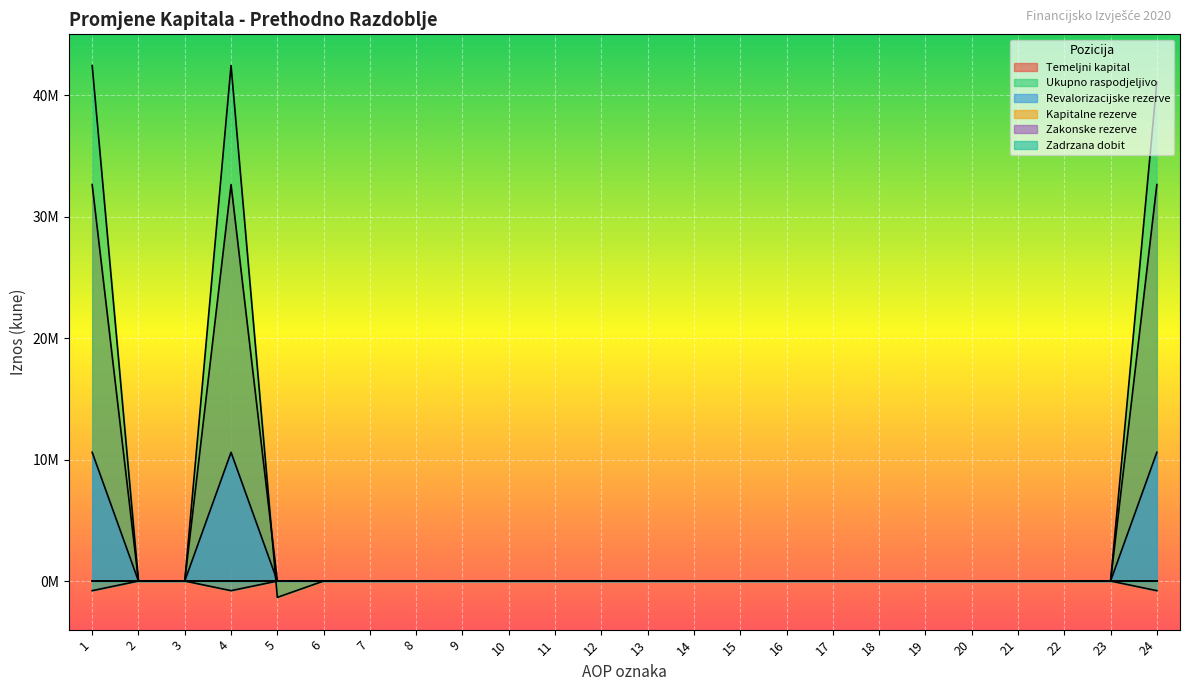

The value of Zadrzana dobit at 4 is -472765. True or false?

False